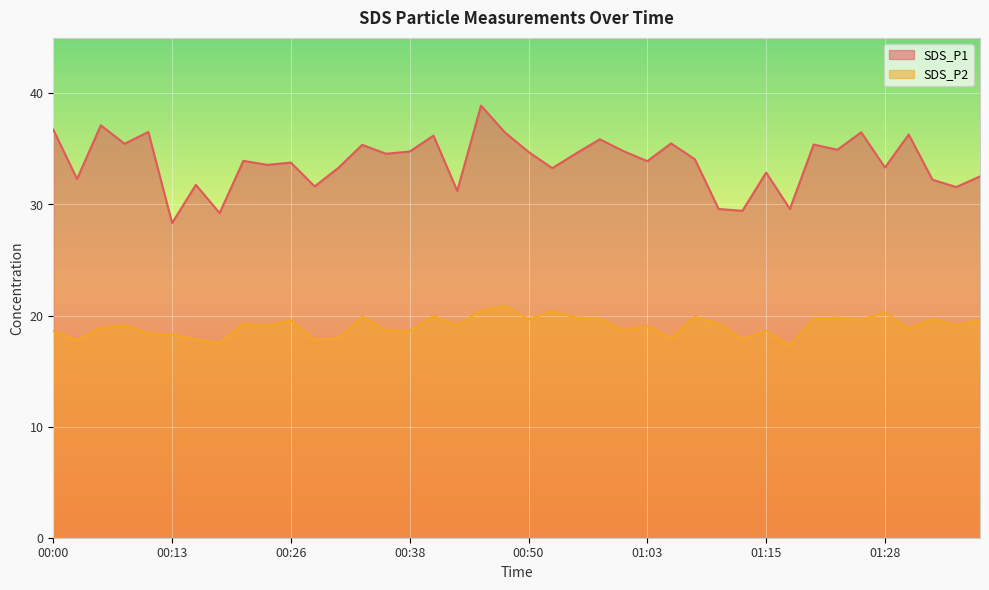

True or false: SDS_P1 and SDS_P2 intersect in this chart.

False